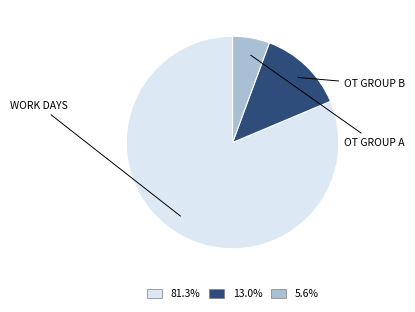

Is there a majority slice in this chart?

Yes